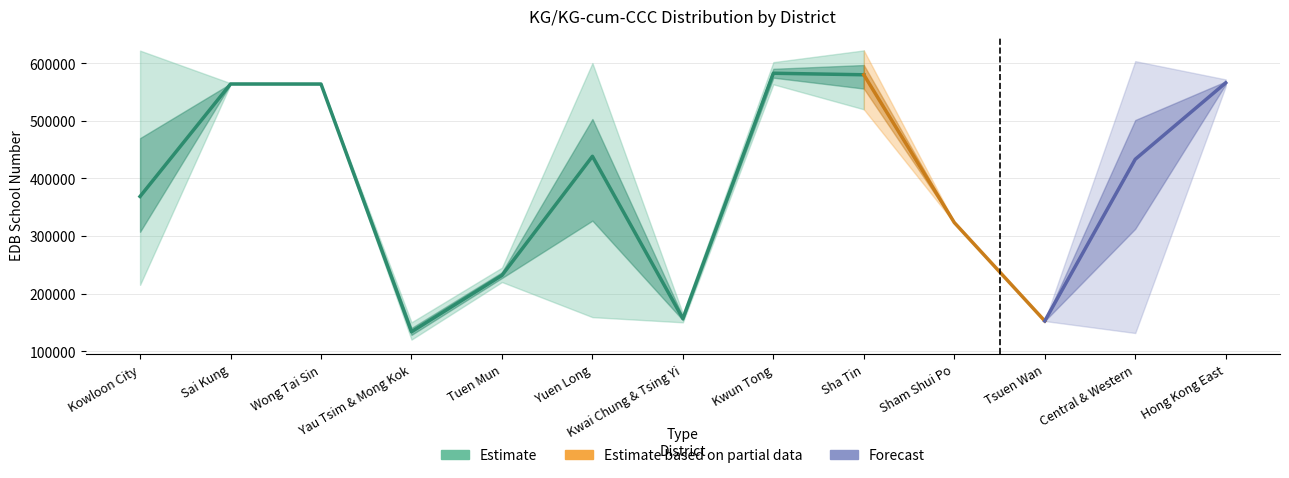

True or false: EDB School No (upper) and EDB School No (mean) intersect in this chart.

False